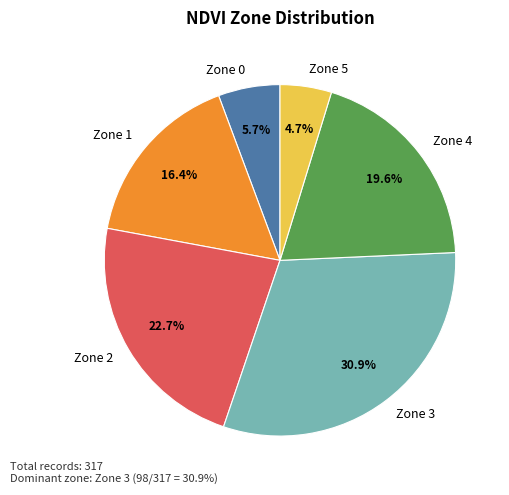

Rank the categories by value from lowest to highest.

Zone 5, Zone 0, Zone 1, Zone 4, Zone 2, Zone 3